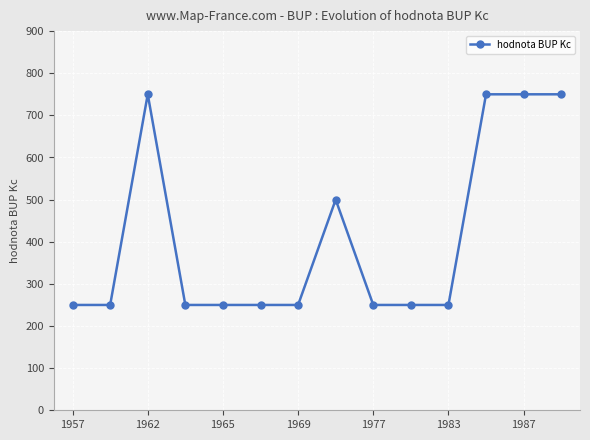

What is the sum of all values?

5750